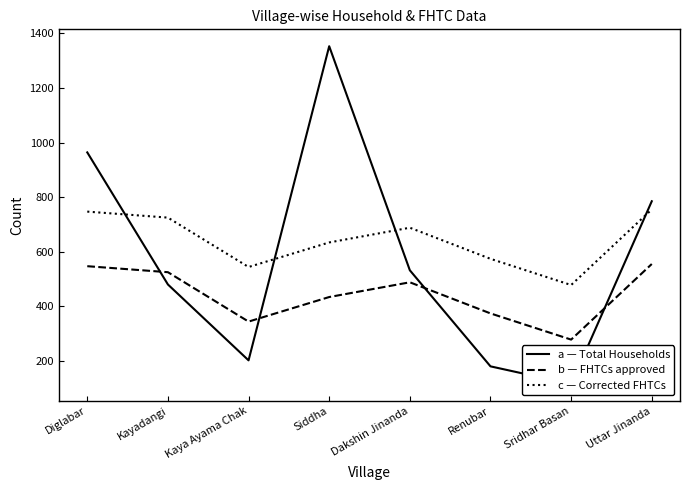

At which label does FHTCs approved in SLSSC reach its peak?

Uttar Jinanda